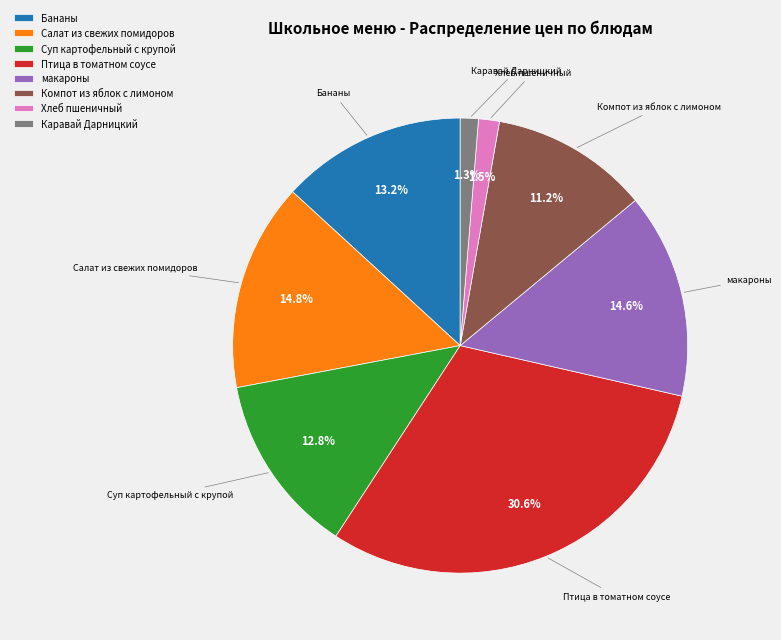

Is there any slice that represents more than half of the pie?

No